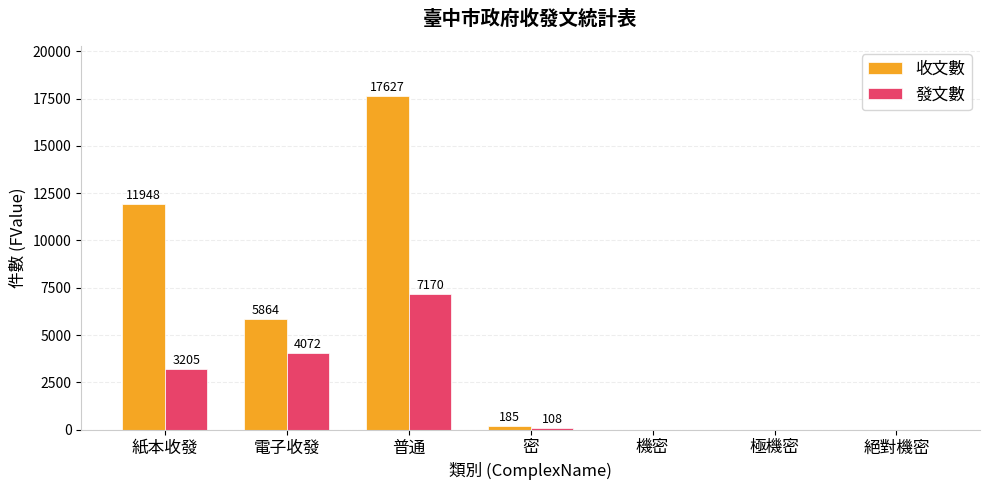

Which series changed the most between 紙本收發 and 極機密?

收文數